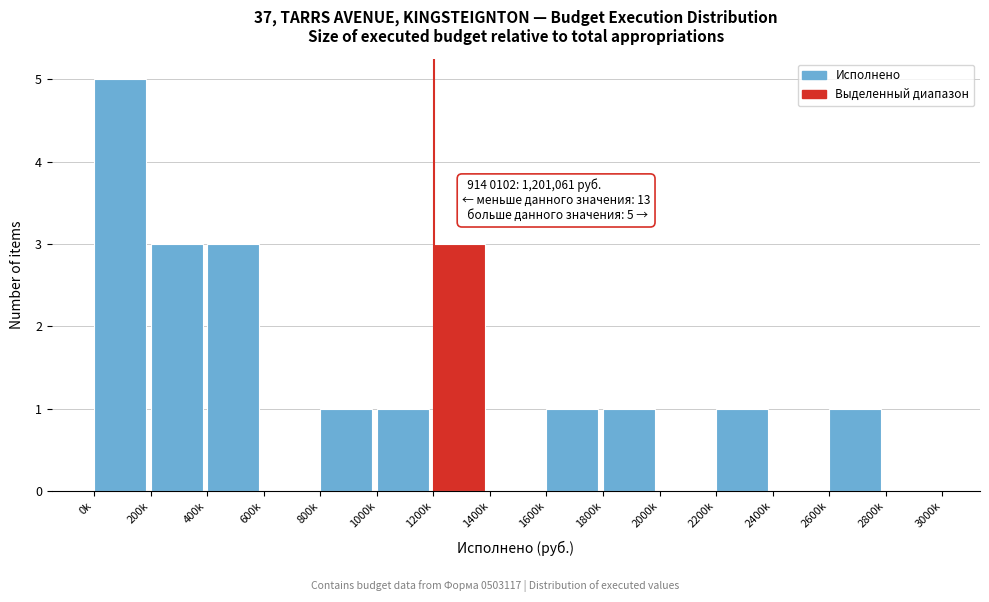

Reading right to left, transcribe all the data shown in this chart.

2800k=0	2600k=1	2400k=0	2200k=1	2000k=0	1800k=1	1600k=1	1400k=0	1200k=3	1000k=1	800k=1	600k=0	400k=3	200k=3	0k=5